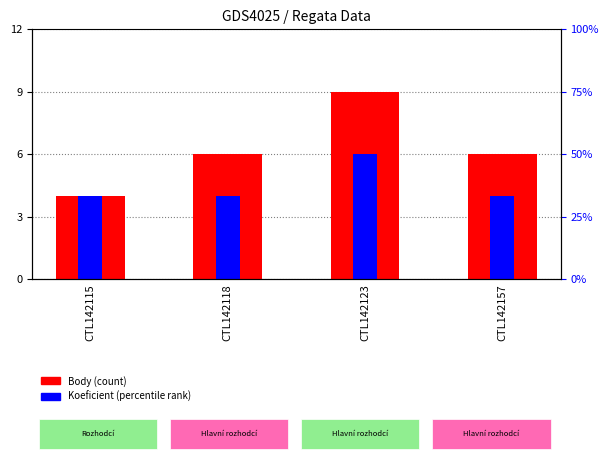

How many Body values are between 6 and 9?

3